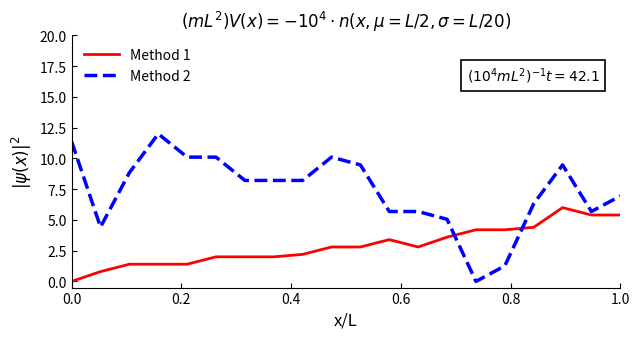

What is the difference between the maximum and minimum values in the Method 2 series?

12.0